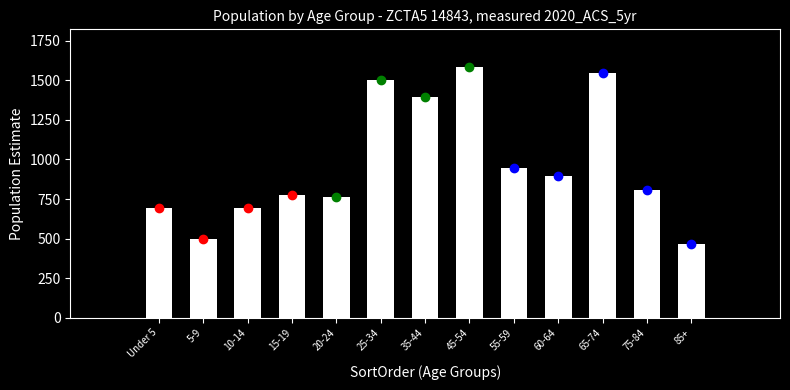

Is it true that the value at 55-59 is 1647?

False